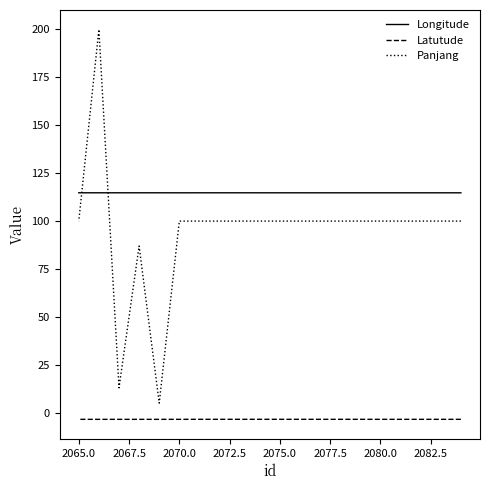

What is the approximate value of Latutude at 2067.5?

-3.5